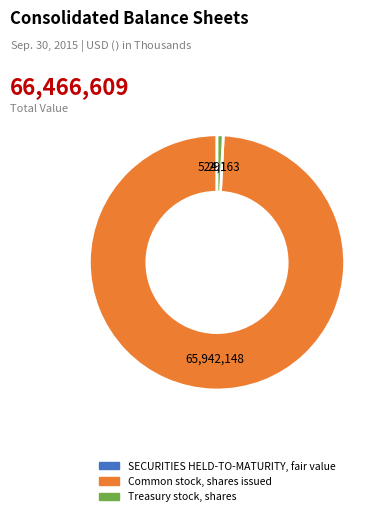

Is Treasury stock, shares the majority of the pie?

No